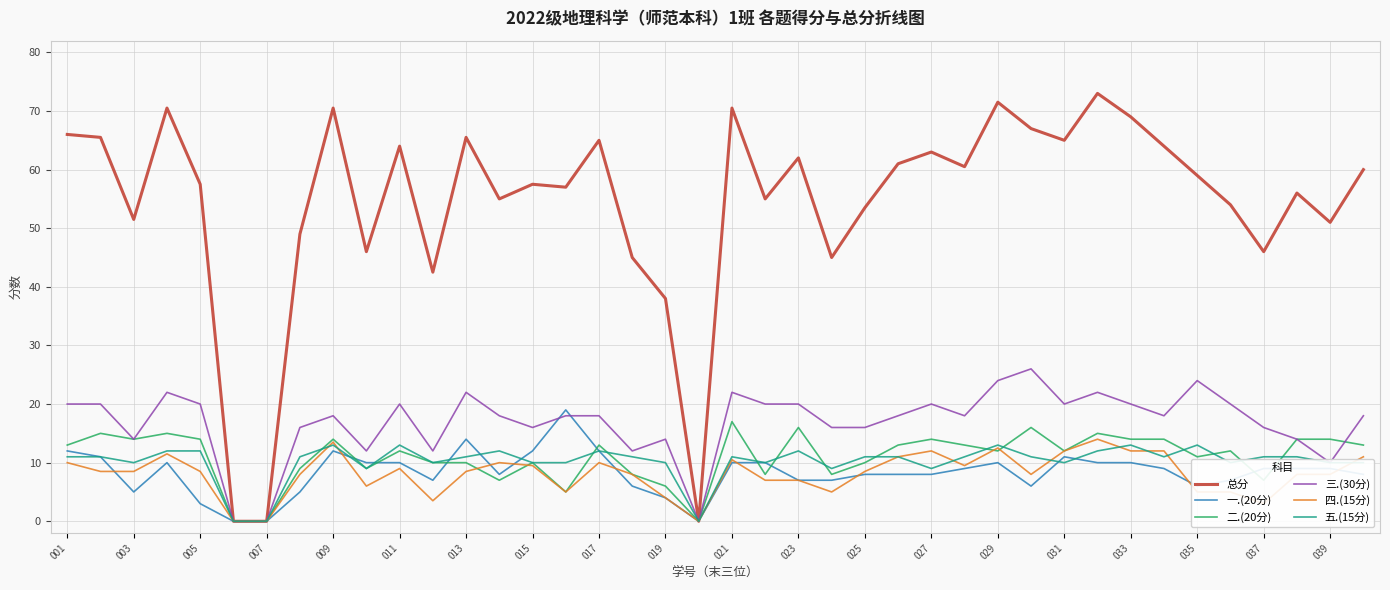

Which series has the widest spread of values?

总分